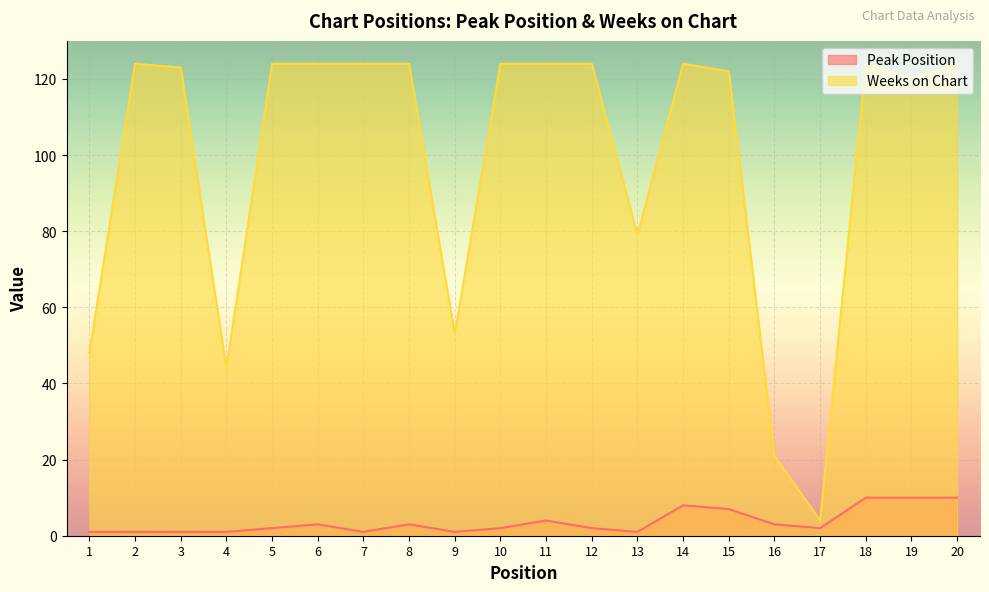

List the series in order of their overall mean, lowest first.

Peak Position, Weeks on Chart